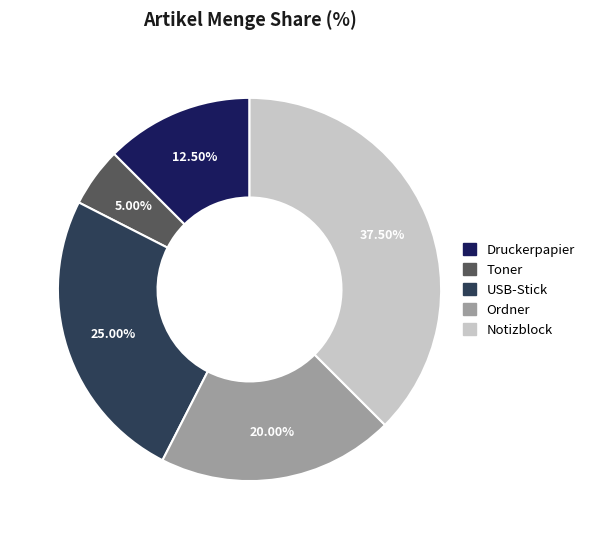

The Toner slice represents 17% of the pie. True or false?

False